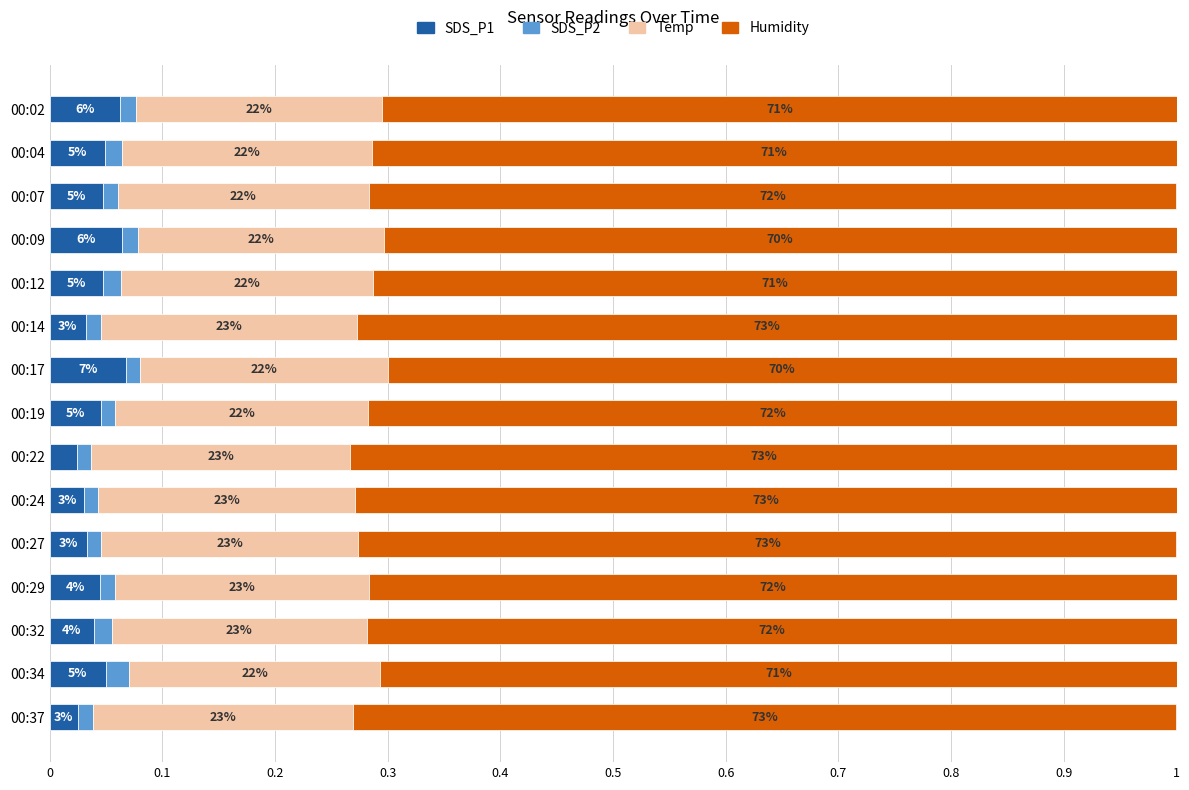

What are all the series names shown in the legend?

SDS_P1, SDS_P2, Temp, Humidity